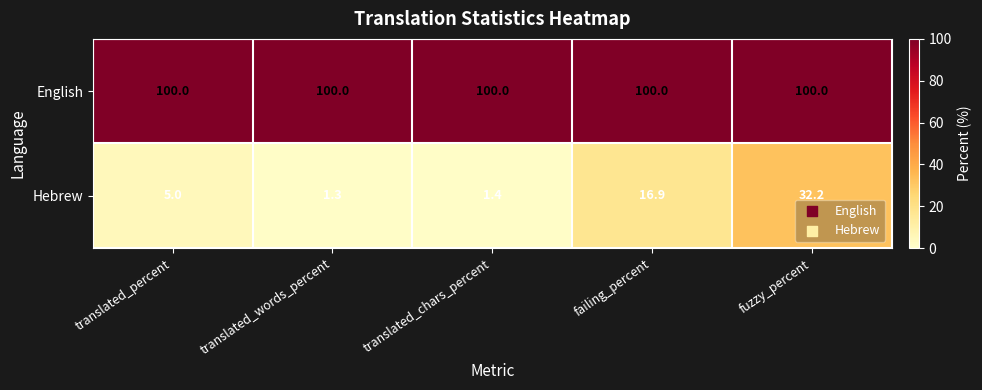

Which series has the largest total across all categories?

English